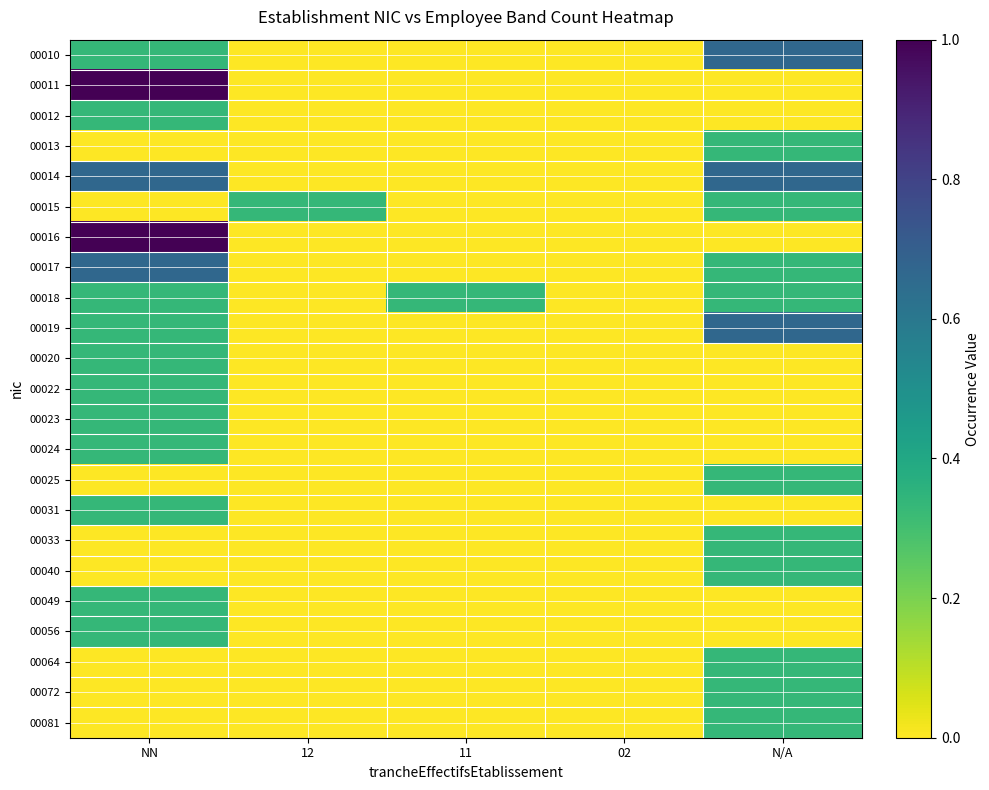

Reading left to right, extract all data points from this chart.

00010: NN=0.3	12=0.0	11=0.0	02=0.0	N/A=0.7
00011: NN=1.0	12=0.0	11=0.0	02=0.0	N/A=0.0
00012: NN=0.3	12=0.0	11=0.0	02=0.0	N/A=0.0
00013: NN=0.0	12=0.0	11=0.0	02=0.0	N/A=0.3
00014: NN=0.7	12=0.0	11=0.0	02=0.0	N/A=0.7
00015: NN=0.0	12=0.3	11=0.0	02=0.0	N/A=0.3
00016: NN=1.0	12=0.0	11=0.0	02=0.0	N/A=0.0
00017: NN=0.7	12=0.0	11=0.0	02=0.0	N/A=0.3
00018: NN=0.3	12=0.0	11=0.3	02=0.0	N/A=0.3
00019: NN=0.3	12=0.0	11=0.0	02=0.0	N/A=0.7
00020: NN=0.3	12=0.0	11=0.0	02=0.0	N/A=0.0
00022: NN=0.3	12=0.0	11=0.0	02=0.0	N/A=0.0
00023: NN=0.3	12=0.0	11=0.0	02=0.0	N/A=0.0
00024: NN=0.3	12=0.0	11=0.0	02=0.0	N/A=0.0
00025: NN=0.0	12=0.0	11=0.0	02=0.0	N/A=0.3
00031: NN=0.3	12=0.0	11=0.0	02=0.0	N/A=0.0
00033: NN=0.0	12=0.0	11=0.0	02=0.0	N/A=0.3
00040: NN=0.0	12=0.0	11=0.0	02=0.0	N/A=0.3
00049: NN=0.3	12=0.0	11=0.0	02=0.0	N/A=0.0
00056: NN=0.3	12=0.0	11=0.0	02=0.0	N/A=0.0
00064: NN=0.0	12=0.0	11=0.0	02=0.0	N/A=0.3
00072: NN=0.0	12=0.0	11=0.0	02=0.0	N/A=0.3
00081: NN=0.0	12=0.0	11=0.0	02=0.0	N/A=0.3